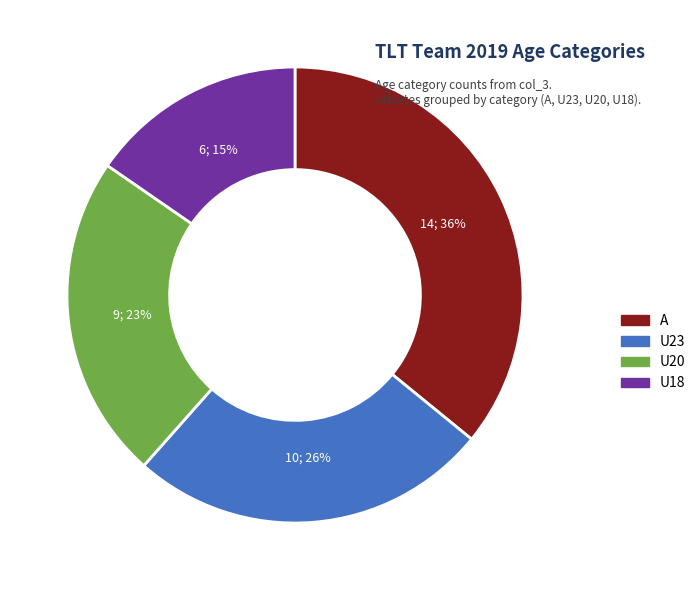

Between U23 and U18, which is larger?

U23